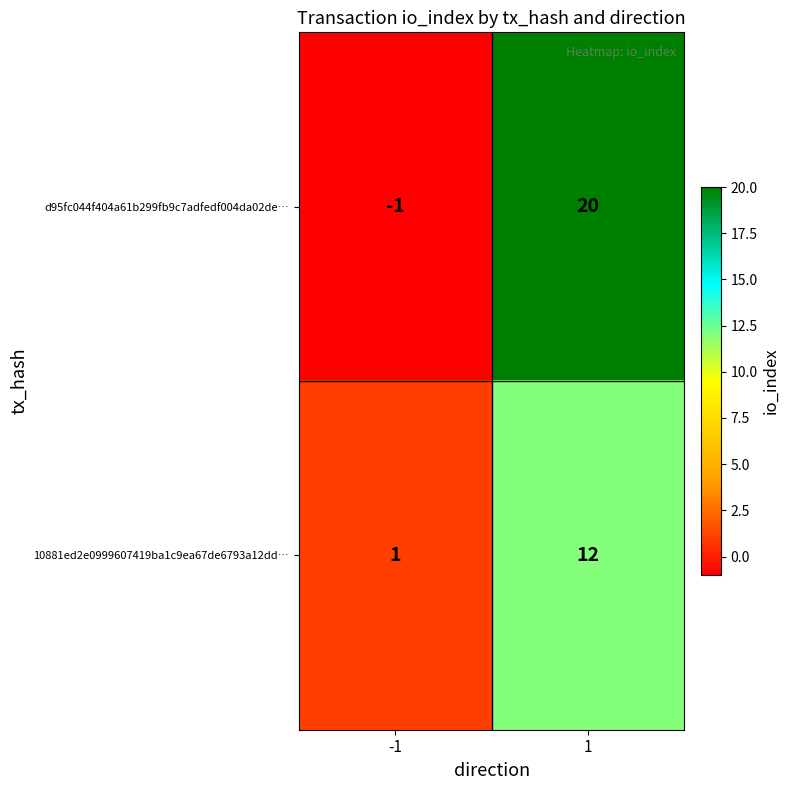

Is it true that 10881ed2e0999607419ba1c9ea67de6793a12dd… equals 1 at -1?

True